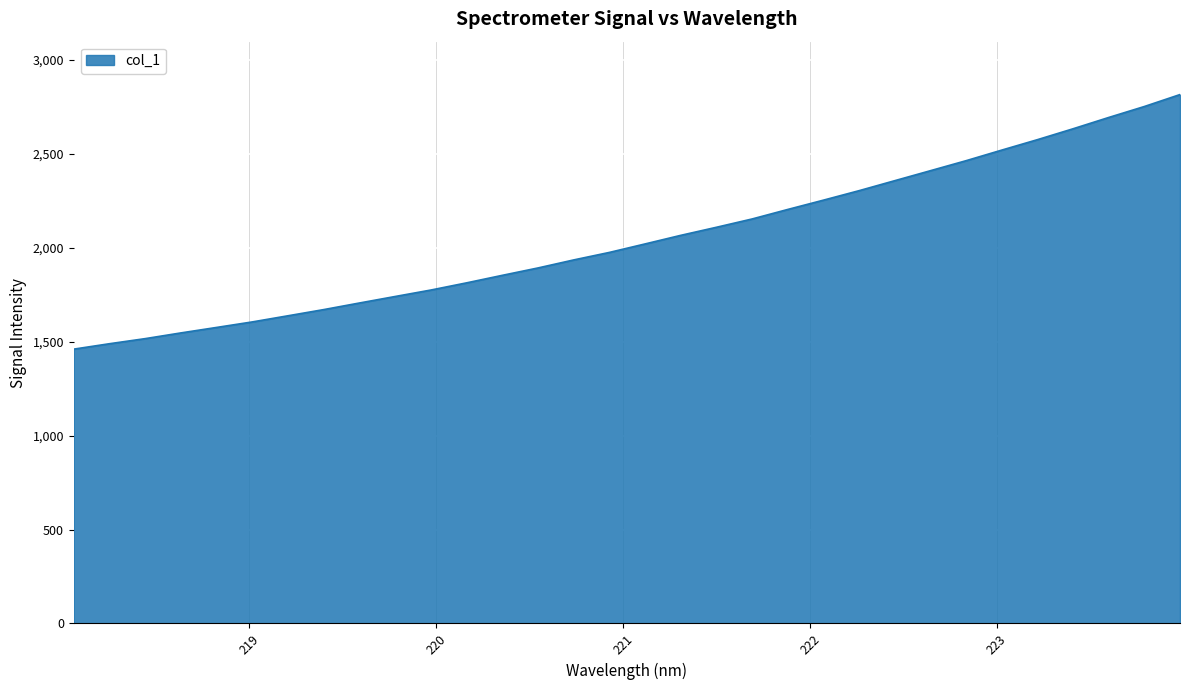

Does the chart display data point markers on the line(s)?

No